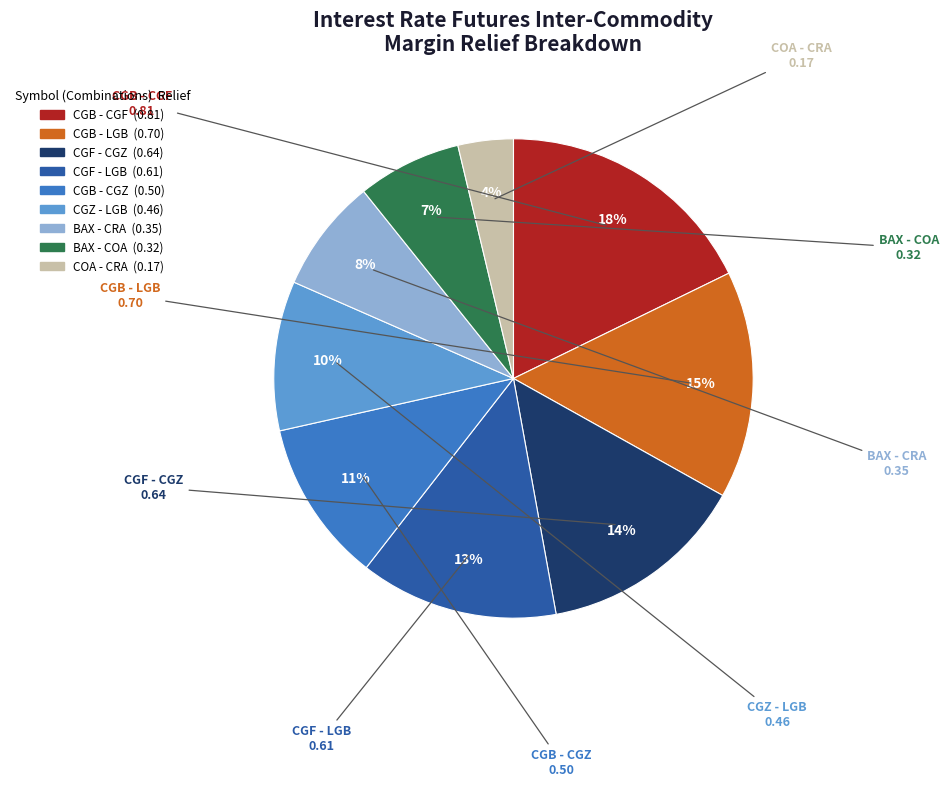

Count the number of slices in the pie.

9